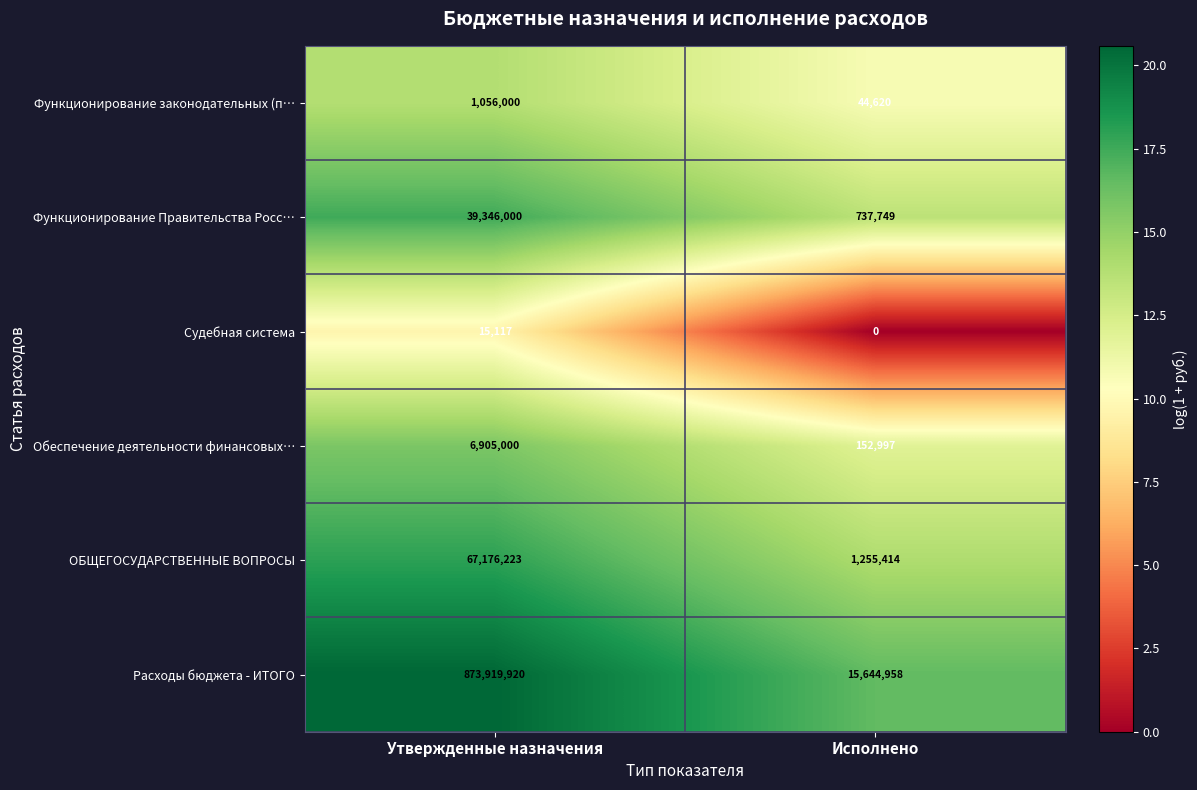

Is it true that Функционирование Правительства Росс… equals 39346000 at Утвержденные назначения?

True